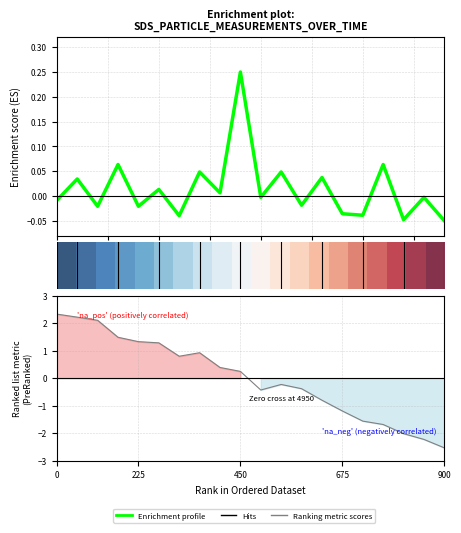

True or false: Ranking metric scores has a value of -2.2 at 18.

True